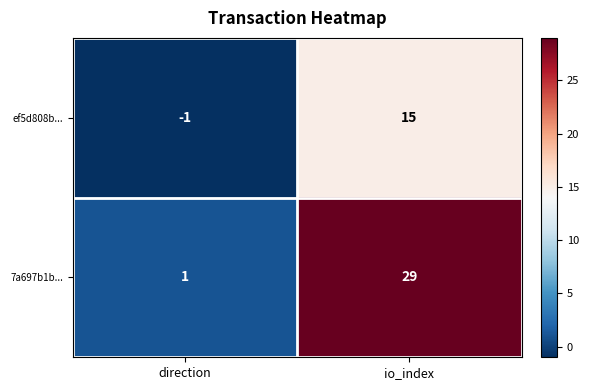

Reading left to right, transcribe all the data shown in this chart.

ef5d808b...: -1	15
7a697b1b...: 1	29